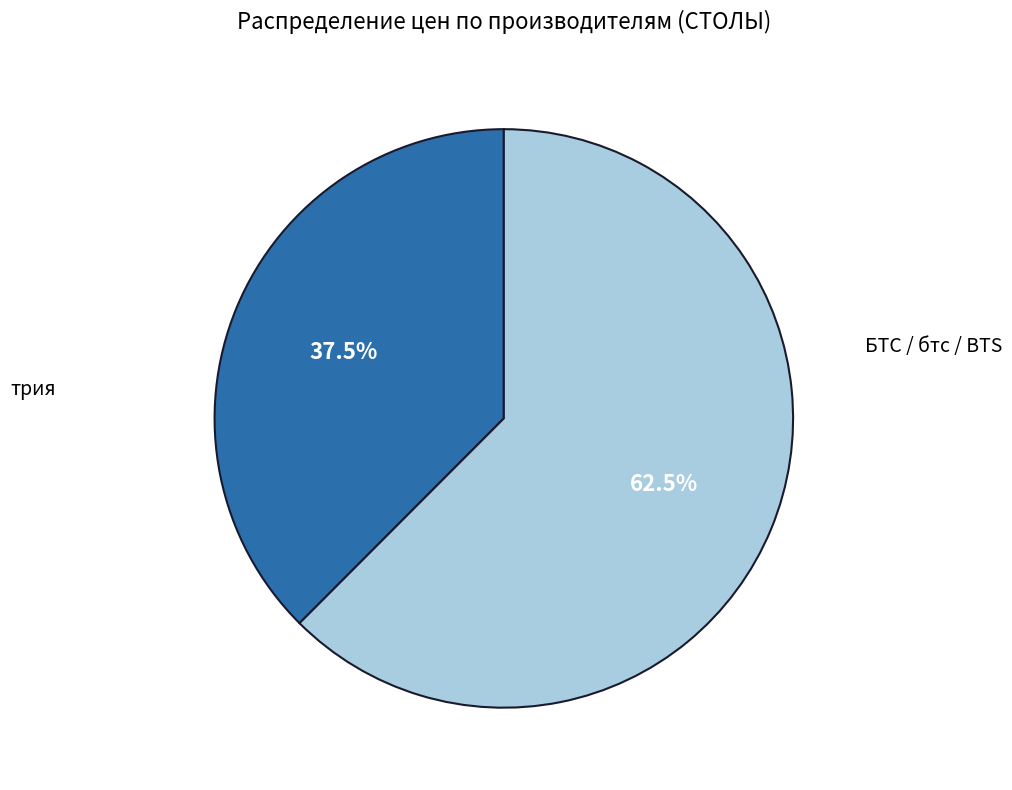

Does any single category account for the majority?

Yes